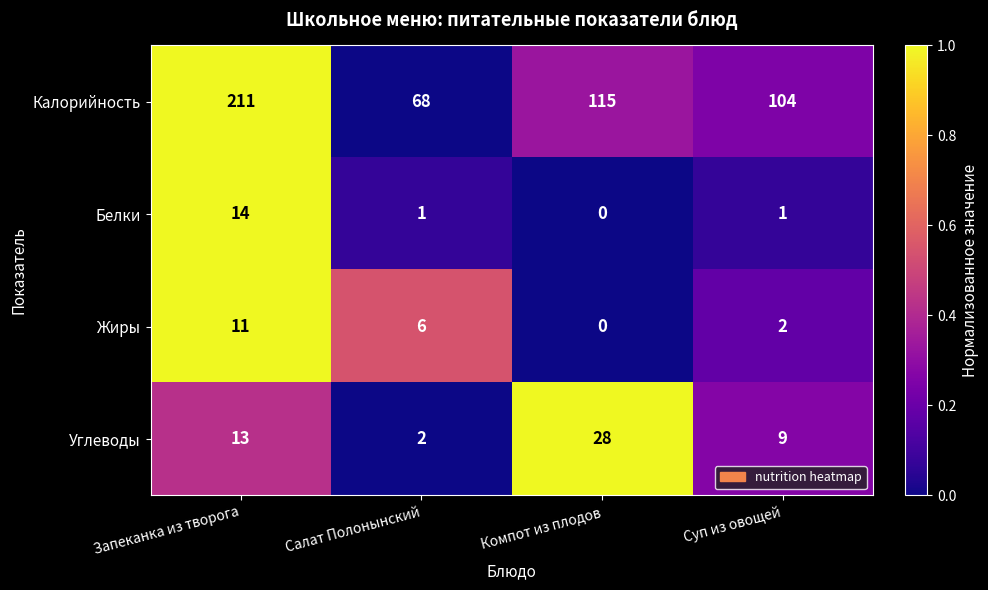

List the series in order of their peak value, highest first.

Калорийность, Углеводы, Белки, Жиры